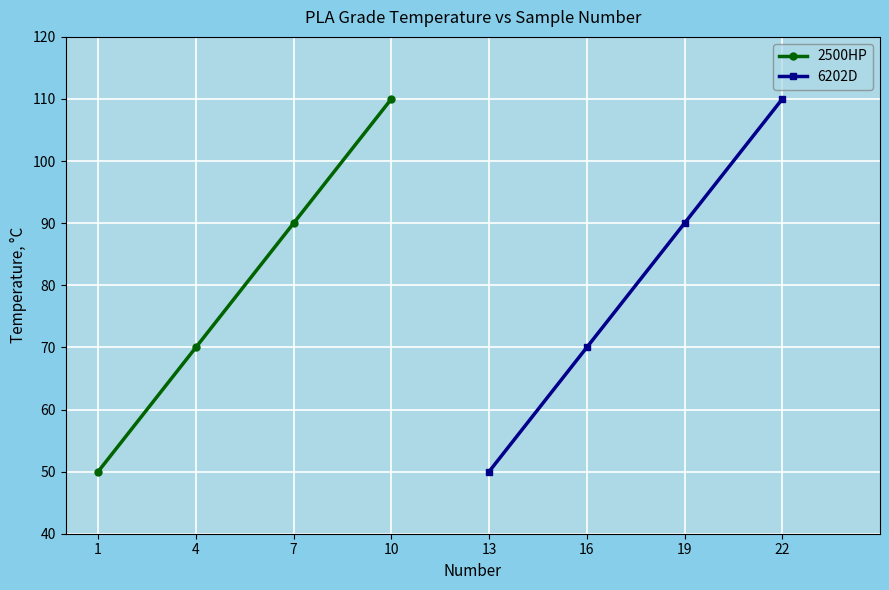

What is the difference between the 2500HP values at 7 and 4?

20